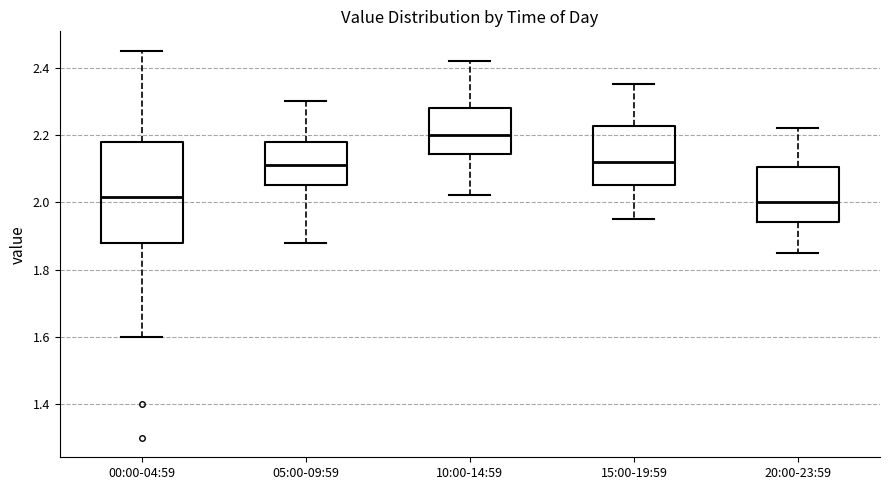

Reading left to right, read every box against the y-axis: the position of its median line, the range the box covers, and the ends of its whiskers. The values are not printed on the chart, so give them approximately, as read against the axis.

00:00-04:59: median 2.02, box 1.88 to 2.18, whiskers 1.60 to 2.46
05:00-09:59: median 2.12, box 2.06 to 2.18, whiskers 1.88 to 2.30
10:00-14:59: median 2.20, box 2.14 to 2.28, whiskers 2.02 to 2.42
15:00-19:59: median 2.12, box 2.06 to 2.22, whiskers 1.96 to 2.36
20:00-23:59: median 2.00, box 1.94 to 2.10, whiskers 1.86 to 2.22